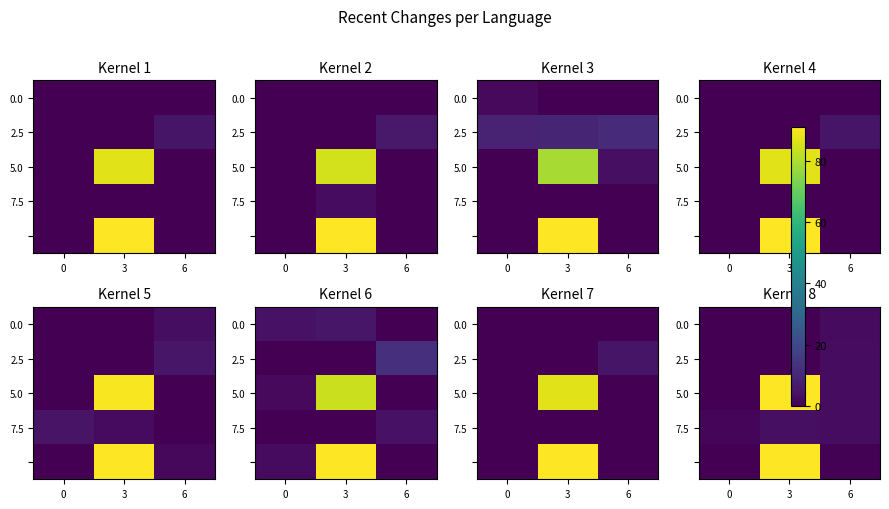

Count the 2.5 values in the range 0 to 2.

2